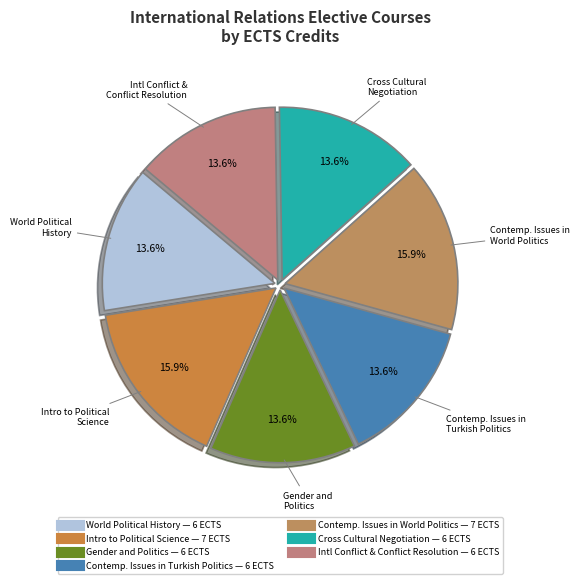

Rank the categories by value from highest to lowest.

Introduction to Political Science, Contemporary Issues in World Politics, World Political History, Gender and Politics, Contemporary Issues in Turkish Politics, Cross Cultural Negotiation and Diplomacy, International Conflict and Conflict Resolution